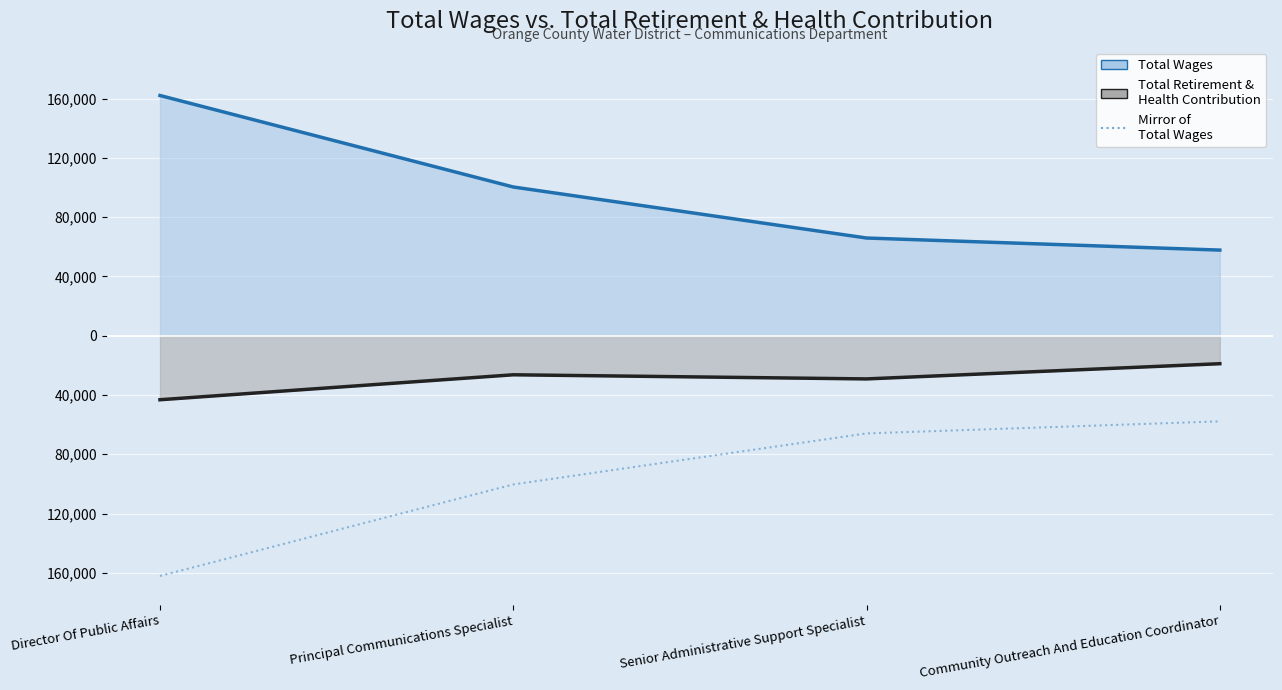

What is the label of the 4th point from the left?

Community Outreach And Education Coordinator